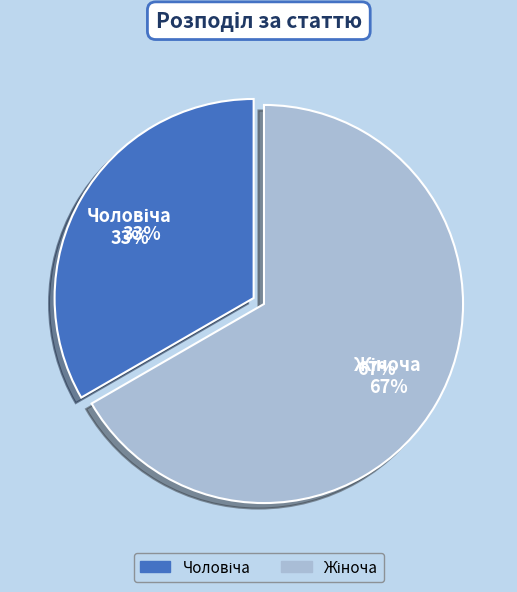

What percentage is the Жіноча slice, to the nearest percent?

67%